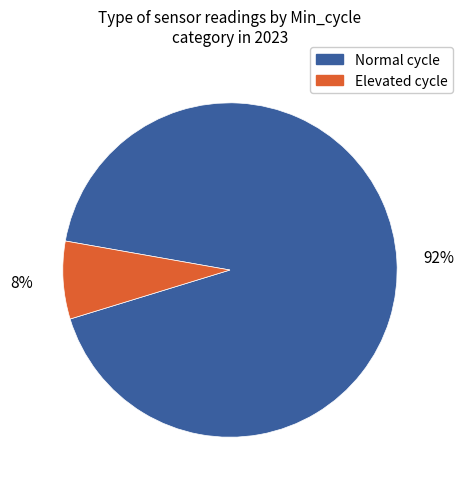

Between Elevated cycle and Normal cycle, which is larger?

Normal cycle